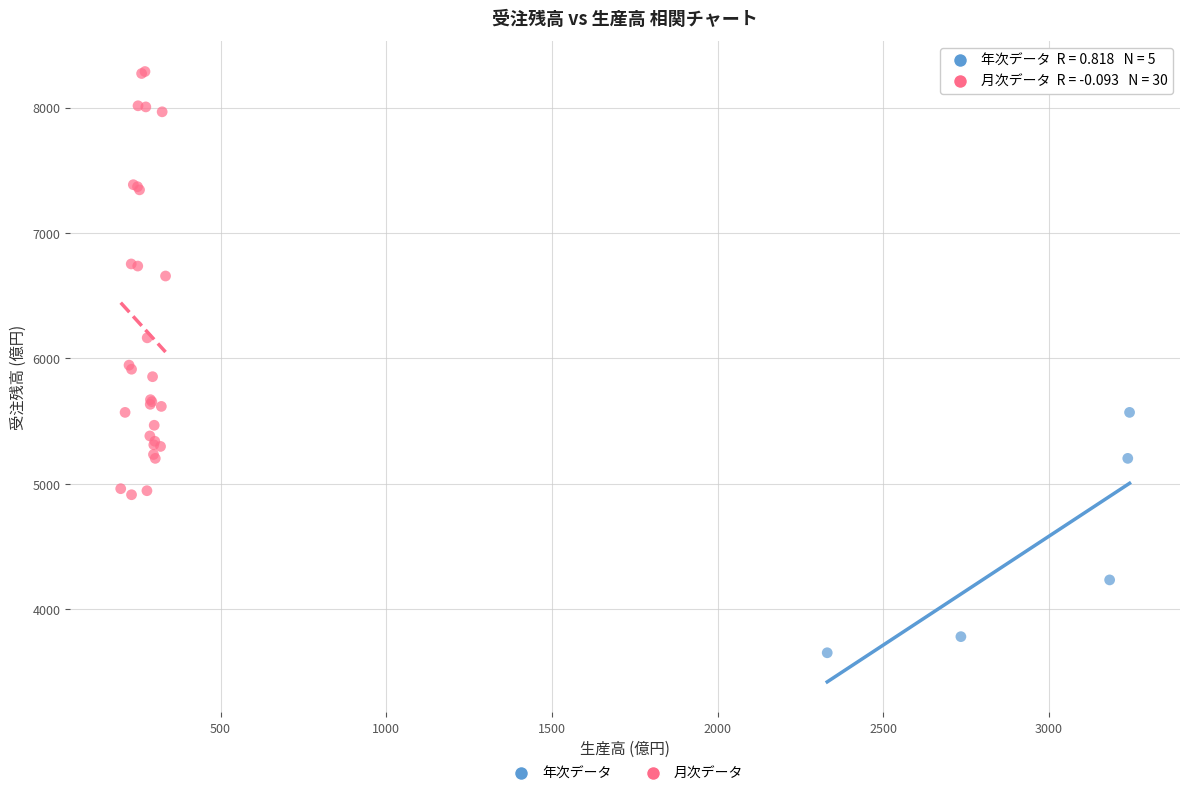

Which series reaches the maximum Y coordinate?

月次データ